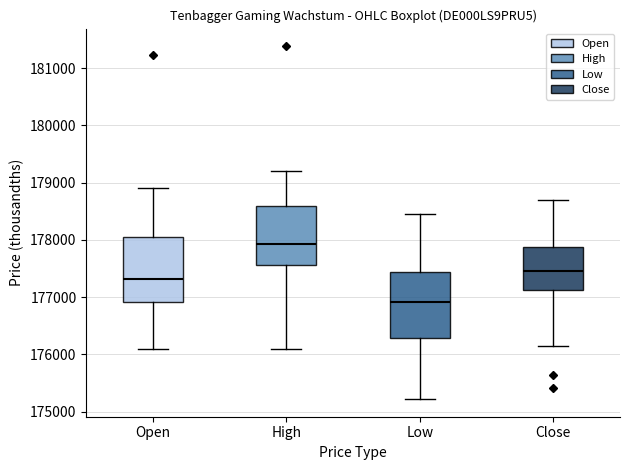

Reading left to right, transcribe this box plot: for each box, give where its median line is, the range the box spans, and where its two whiskers end, as read against the y-axis. The values are not printed on the chart, so give them approximately, as read against the axis.

Open: median 177300, box 176900 to 178000, whiskers 176100 to 178900
High: median 177900, box 177600 to 178600, whiskers 176100 to 179200
Low: median 176900, box 176300 to 177400, whiskers 175200 to 178400
Close: median 177500, box 177100 to 177900, whiskers 176100 to 178700